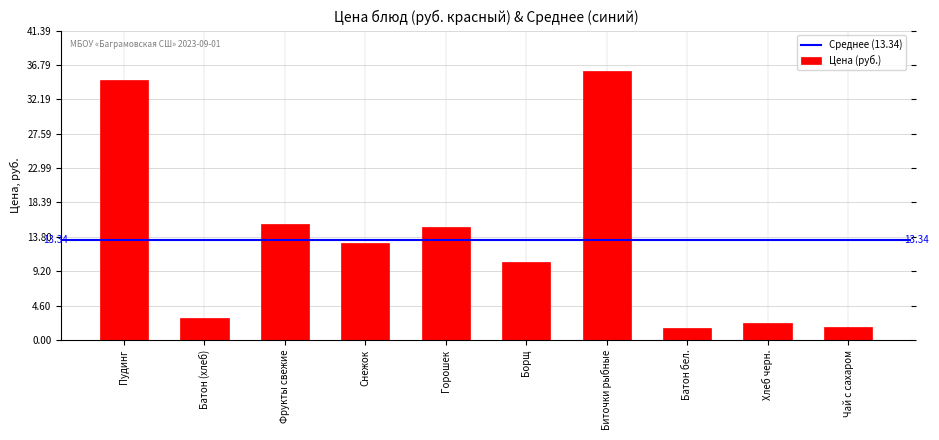

What is the label of the 1st bar from the right?

Чай с сахаром